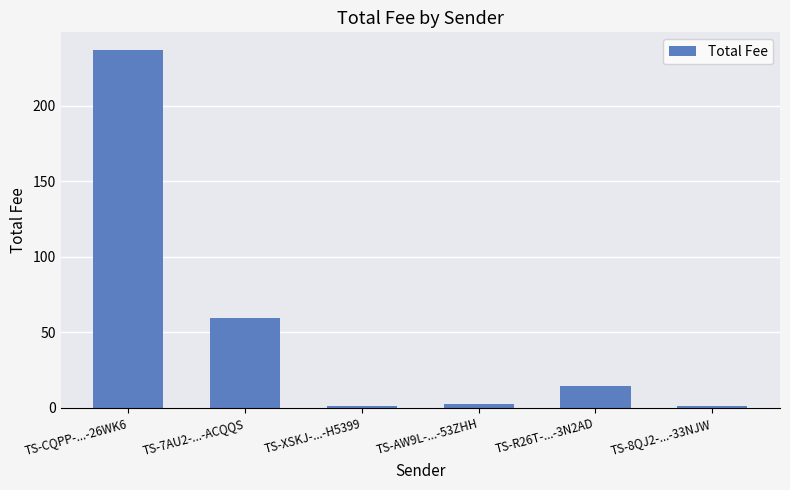

Reading left to right, what are all the values shown in this chart?

236.6	59.3	1.5	2.9	14.7	1.5